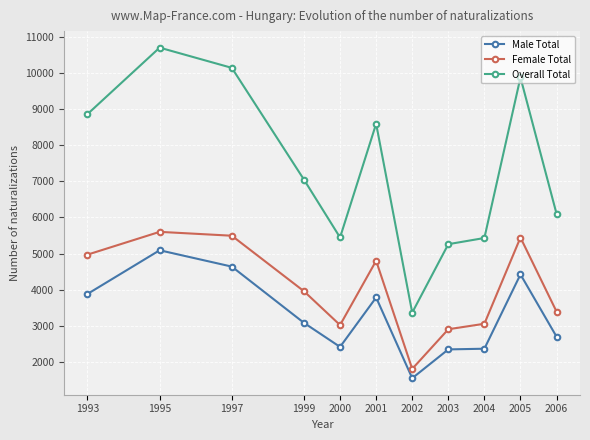

What is the difference between the highest and lowest values at 1997?

5495